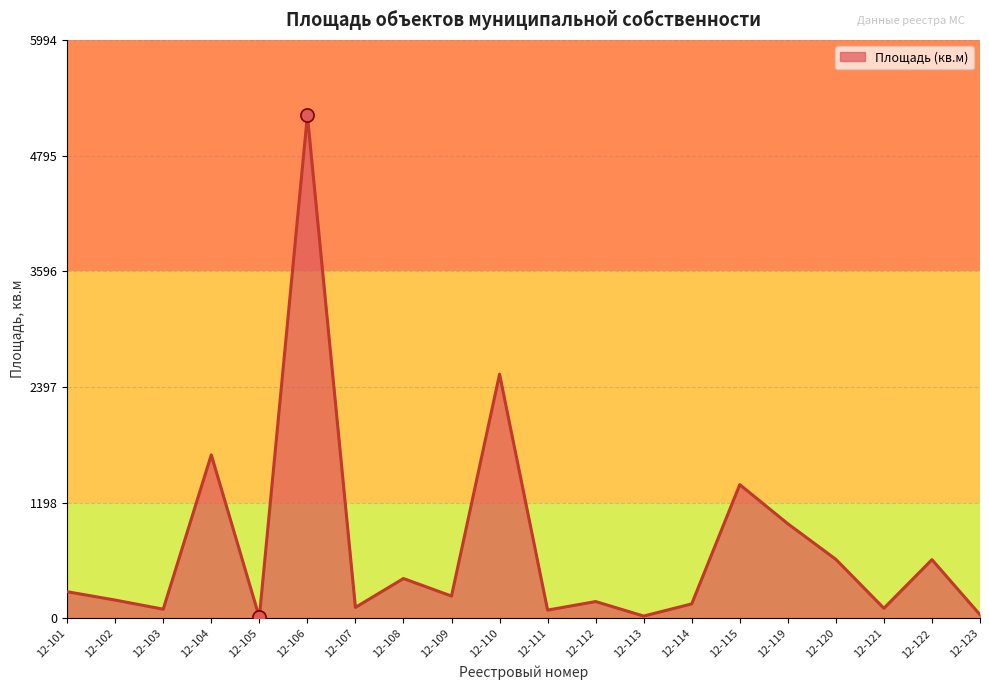

Between 12-112 and 12-106, which is larger?

12-106